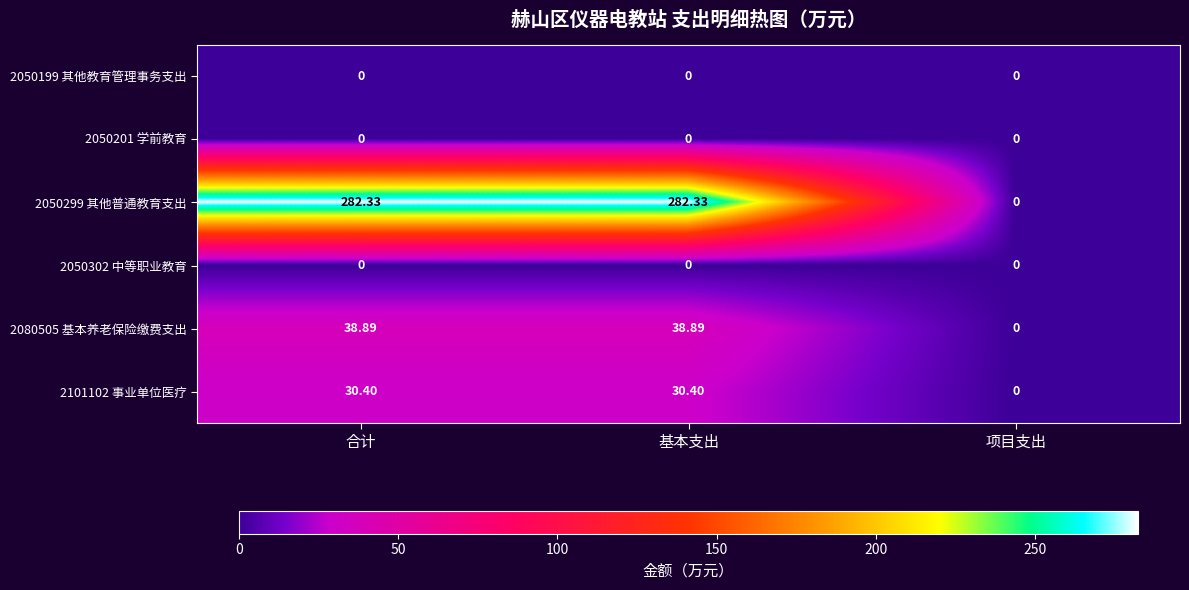

Which series changed the most between 基本支出 and 项目支出?

2050299 其他普通教育支出